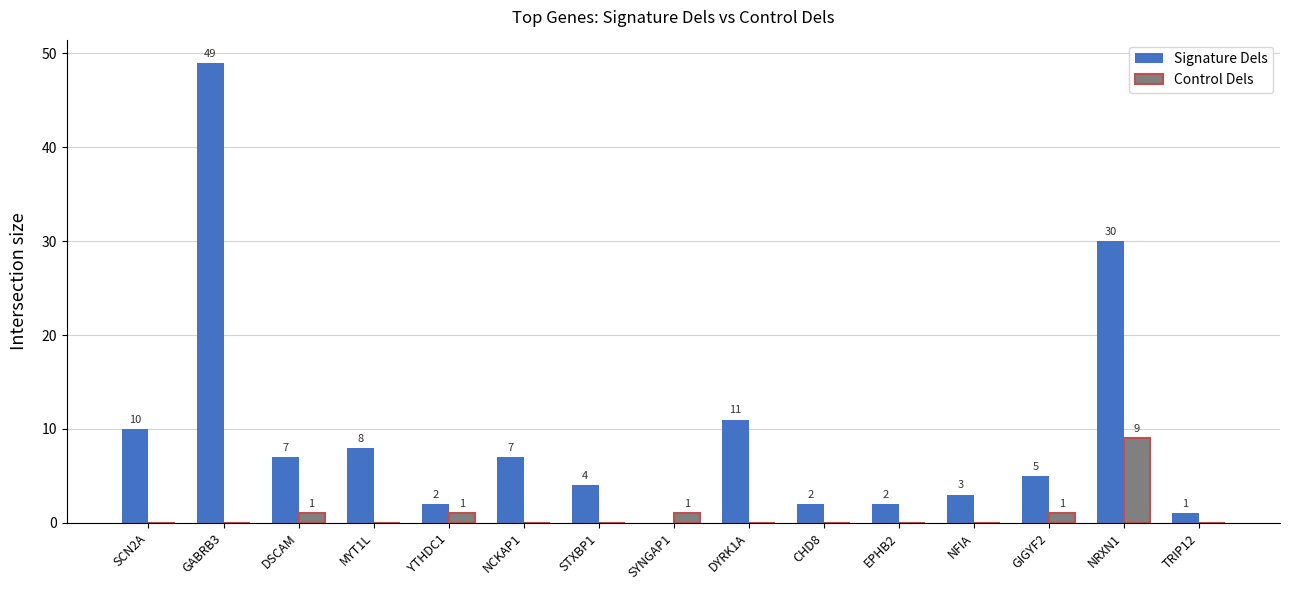

Reading left to right, list all the values displayed in this chart.

Signature Dels: SCN2A=10	GABRB3=49	DSCAM=7	MYT1L=8	YTHDC1=2	NCKAP1=7	STXBP1=4	SYNGAP1=0	DYRK1A=11	CHD8=2	EPHB2=2	NFIA=3	GIGYF2=5	NRXN1=30	TRIP12=1
Control Dels: SCN2A=0	GABRB3=0	DSCAM=1	MYT1L=0	YTHDC1=1	NCKAP1=0	STXBP1=0	SYNGAP1=1	DYRK1A=0	CHD8=0	EPHB2=0	NFIA=0	GIGYF2=1	NRXN1=9	TRIP12=0